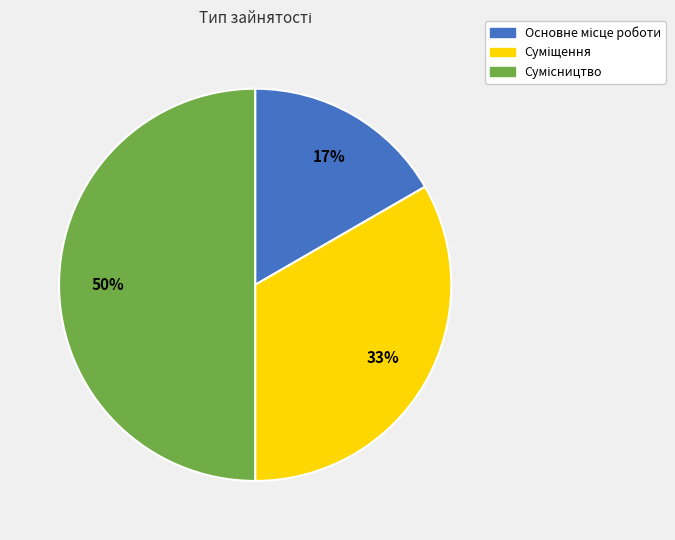

To the nearest percent, what is the difference between the largest and smallest slice percentages?

33%